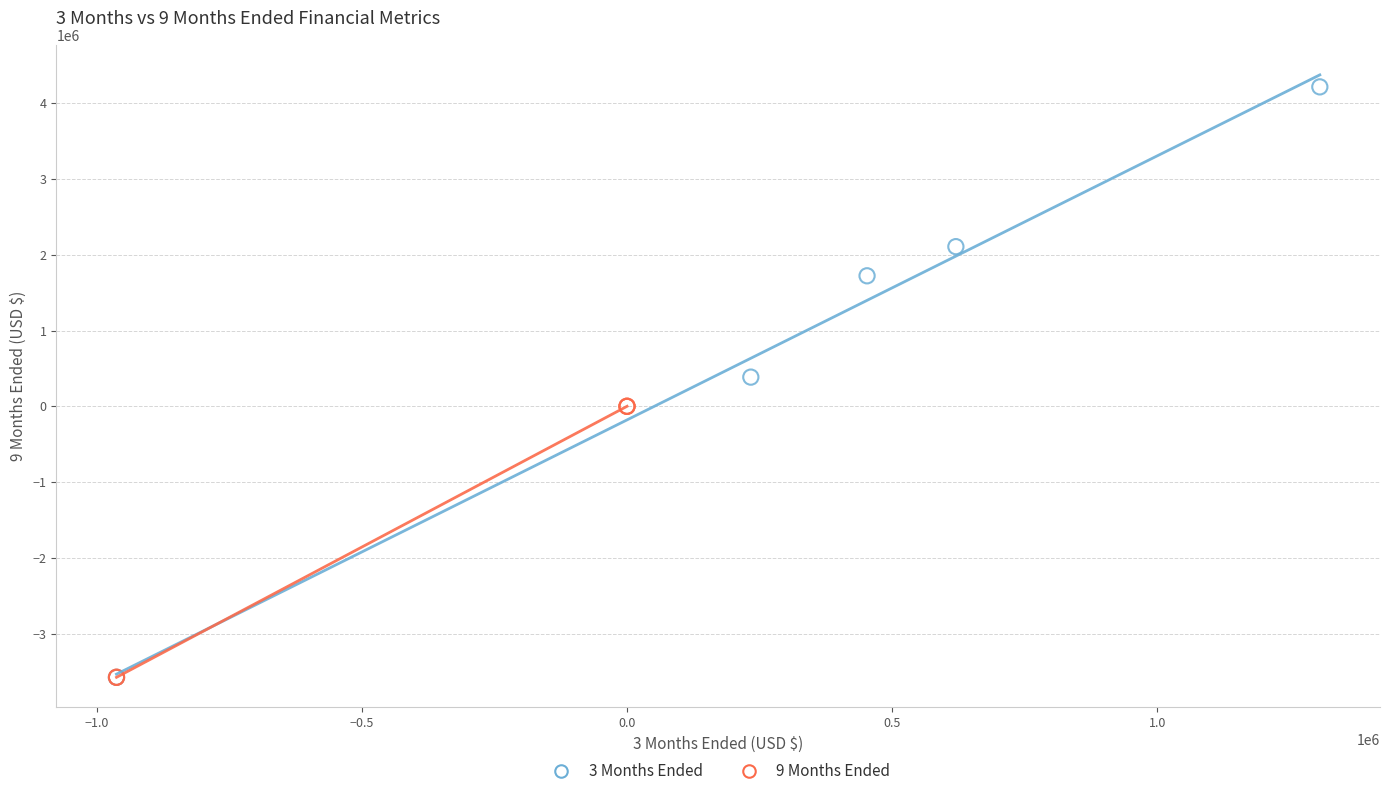

Which series reaches the maximum Y coordinate?

3 Months Ended